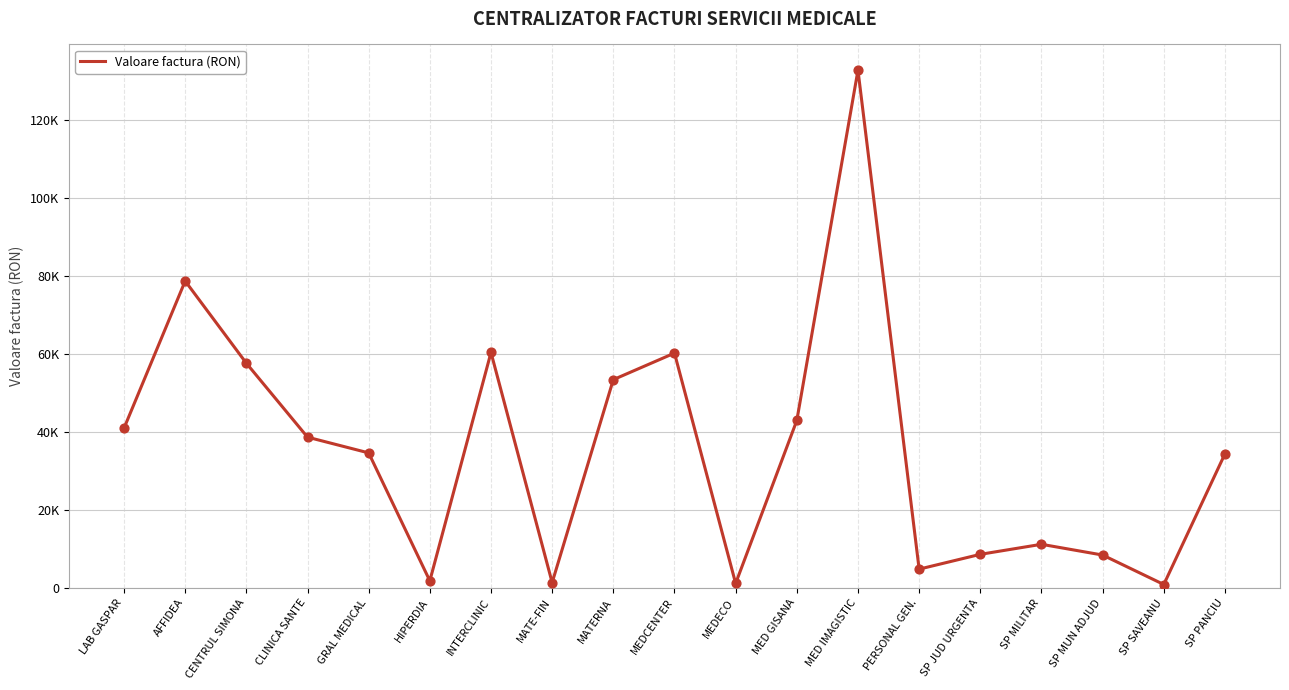

Between MATERNA and HIPERDIA, which is larger?

MATERNA